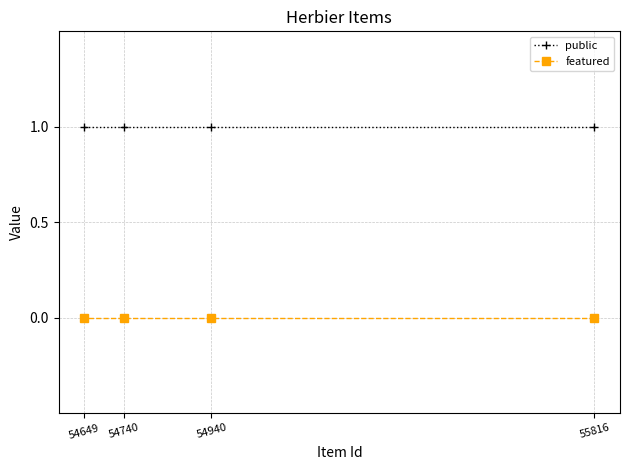

What are all the series names shown in the legend?

public, featured